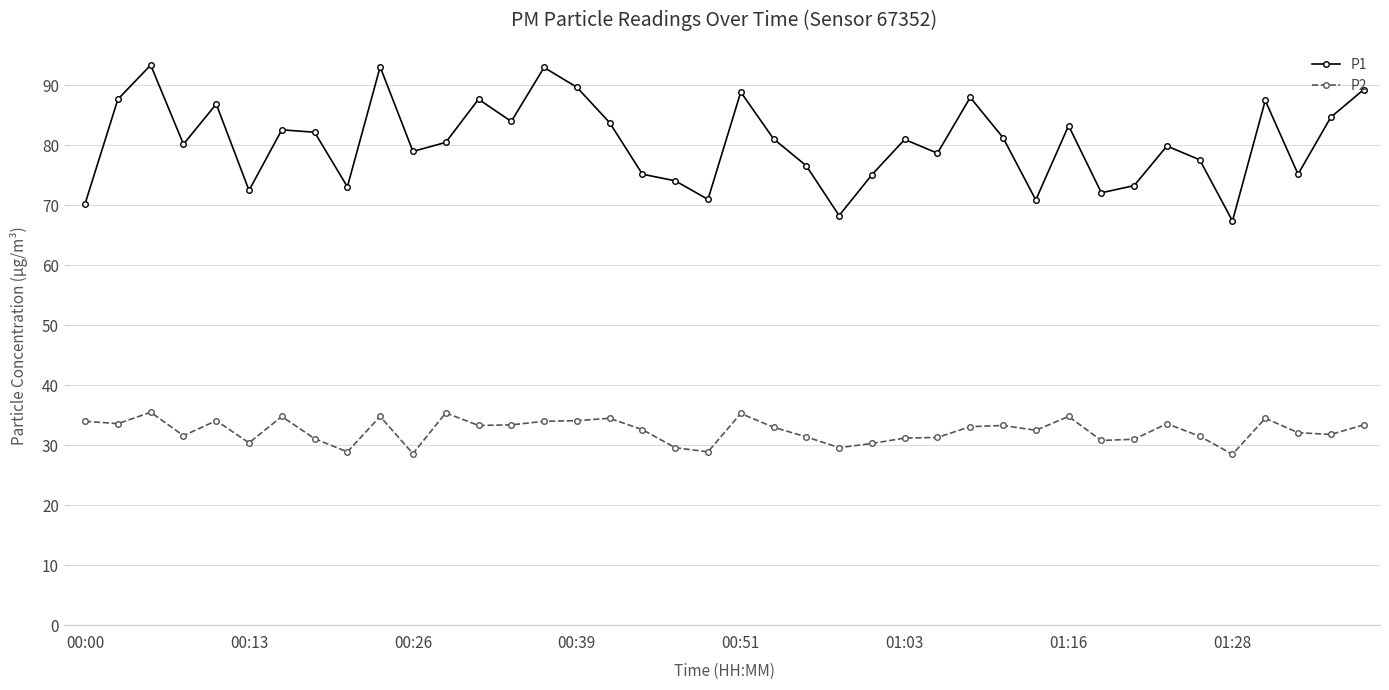

What is the value of the P1 point at the 13th from the left?

87.7